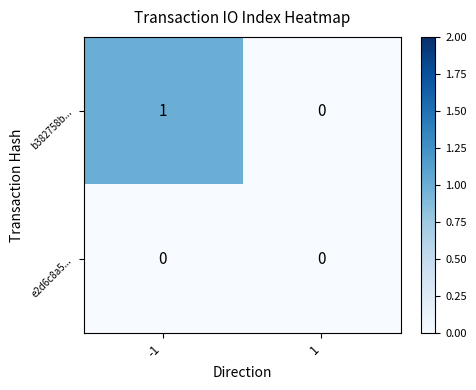

Which category has the highest value across all series?

-1